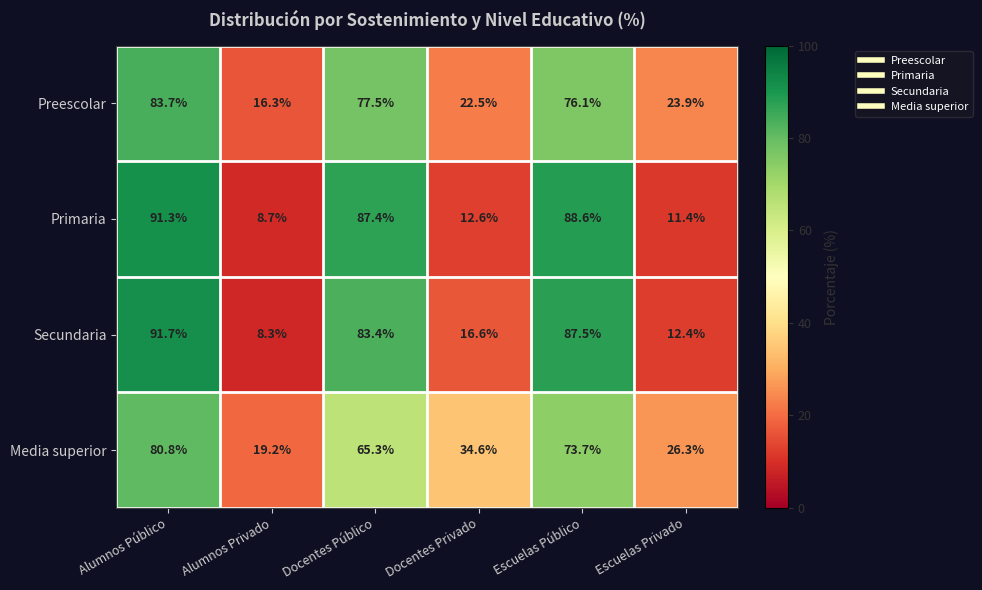

Which category has the lowest value in the Secundaria series?

Alumnos Privado